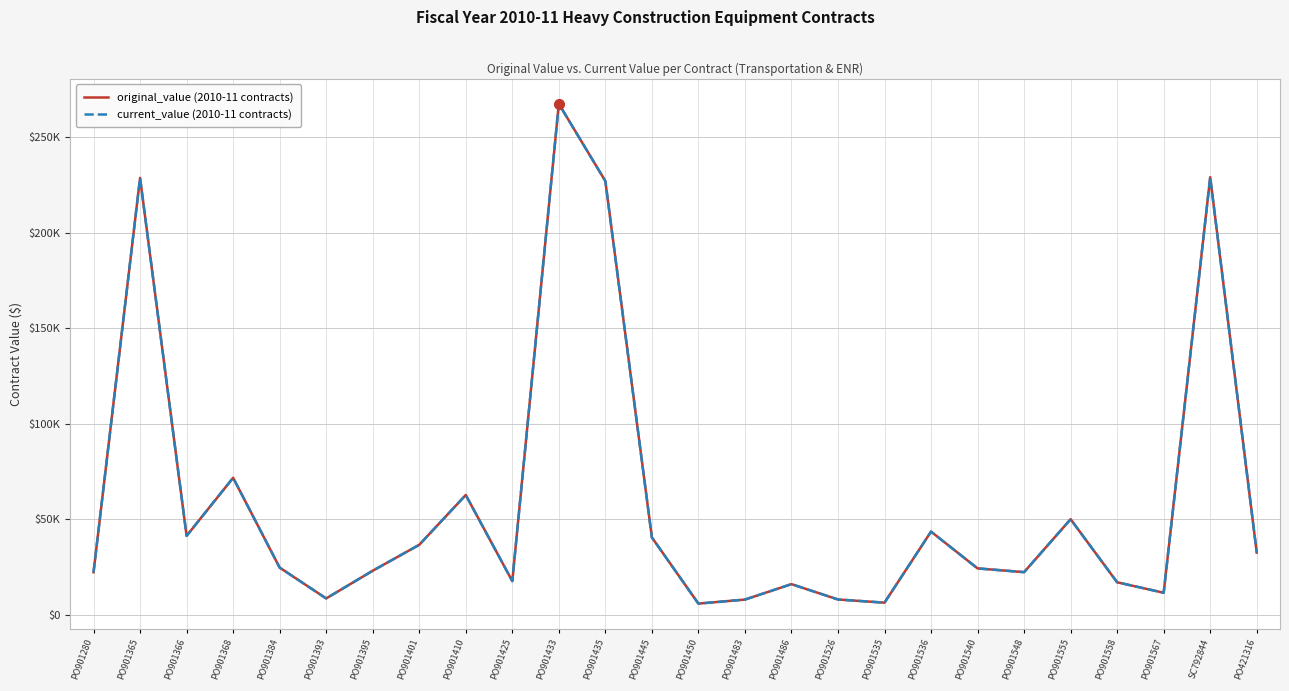

Does the chart display data point markers on the line(s)?

No